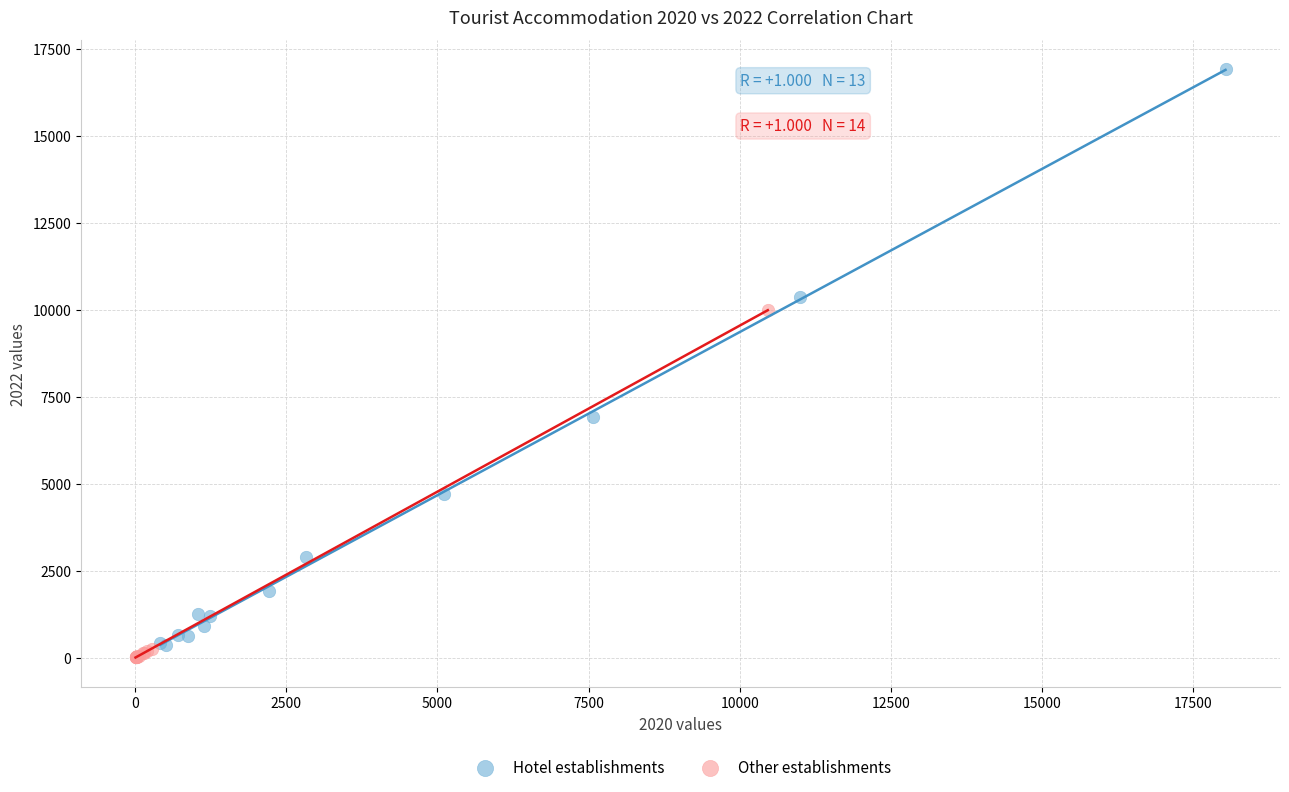

Which series has the largest Y range (max minus min)?

Hotel establishments